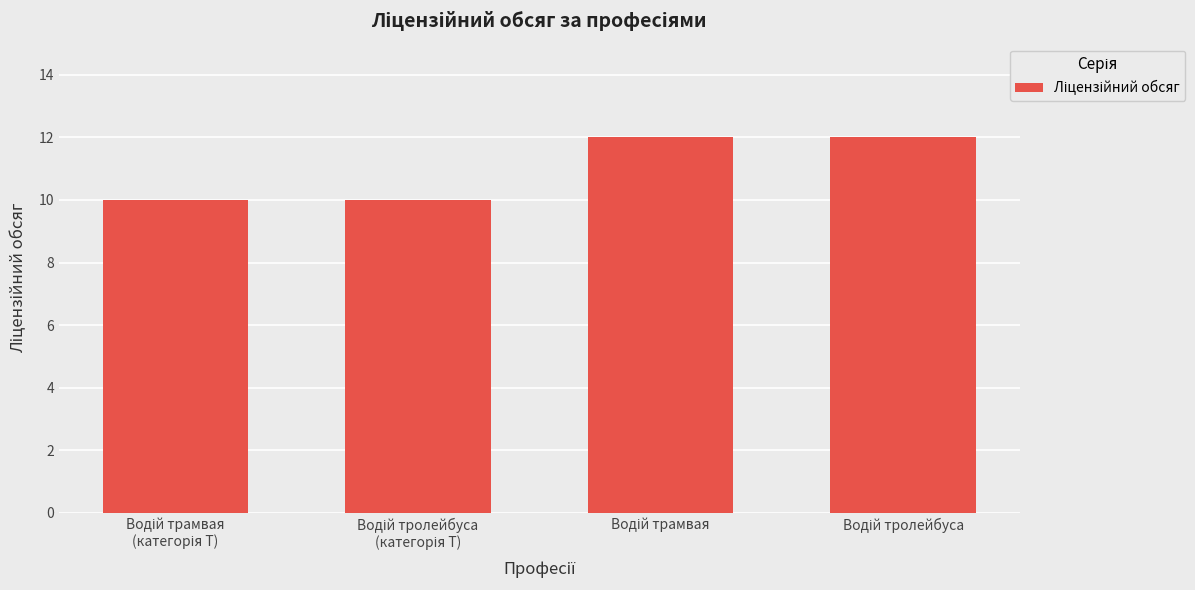

Count the values in the range 10 to 12.

4